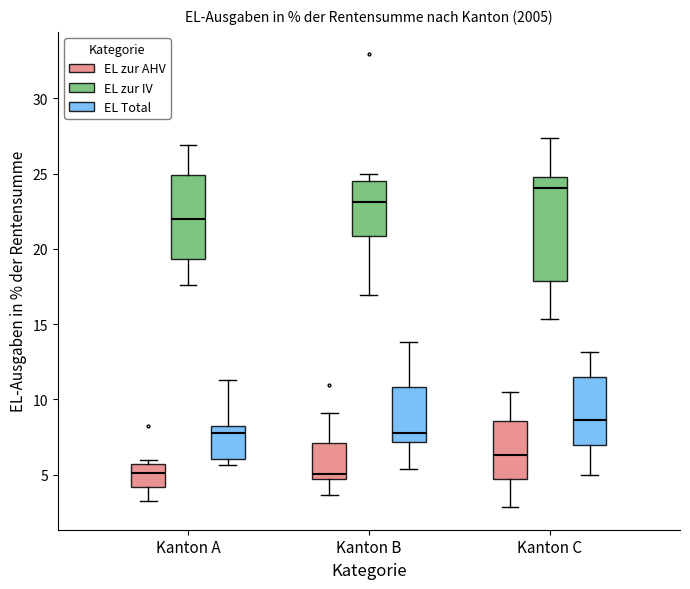

Where does the lower whisker of the box for Kanton A (EL zur IV) end on the y-axis? The values are not printed on the chart, so give them approximately, as read against the axis.

17.5